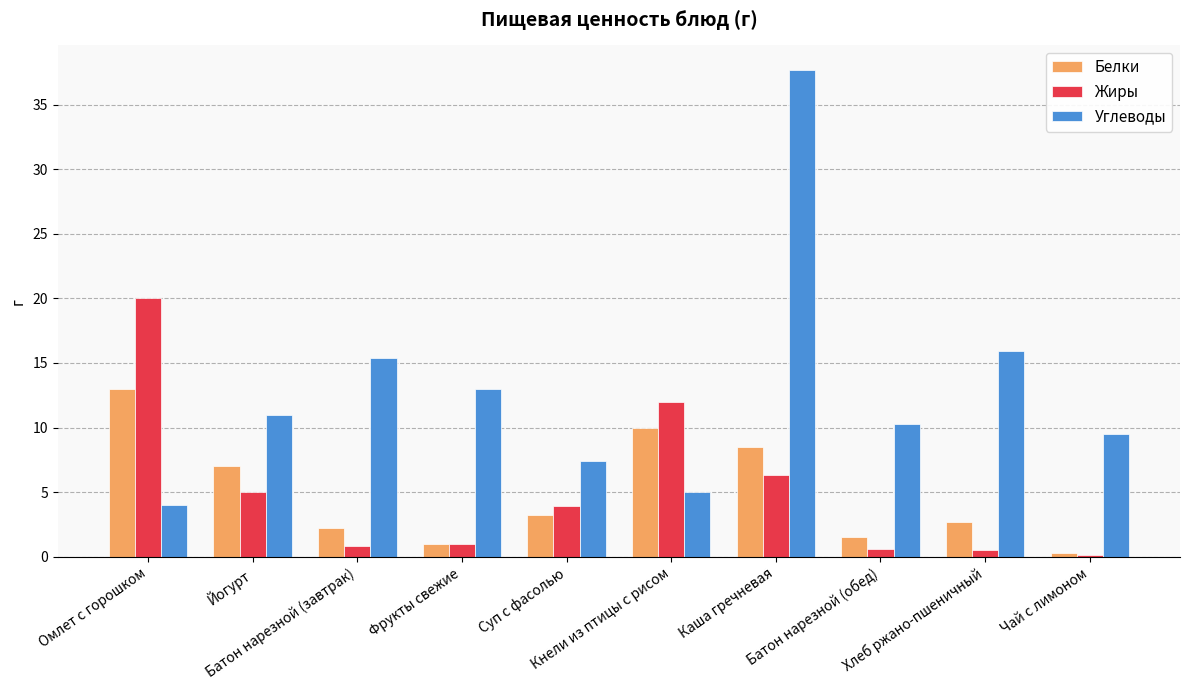

Which category has the highest value across all series?

Каша гречневая